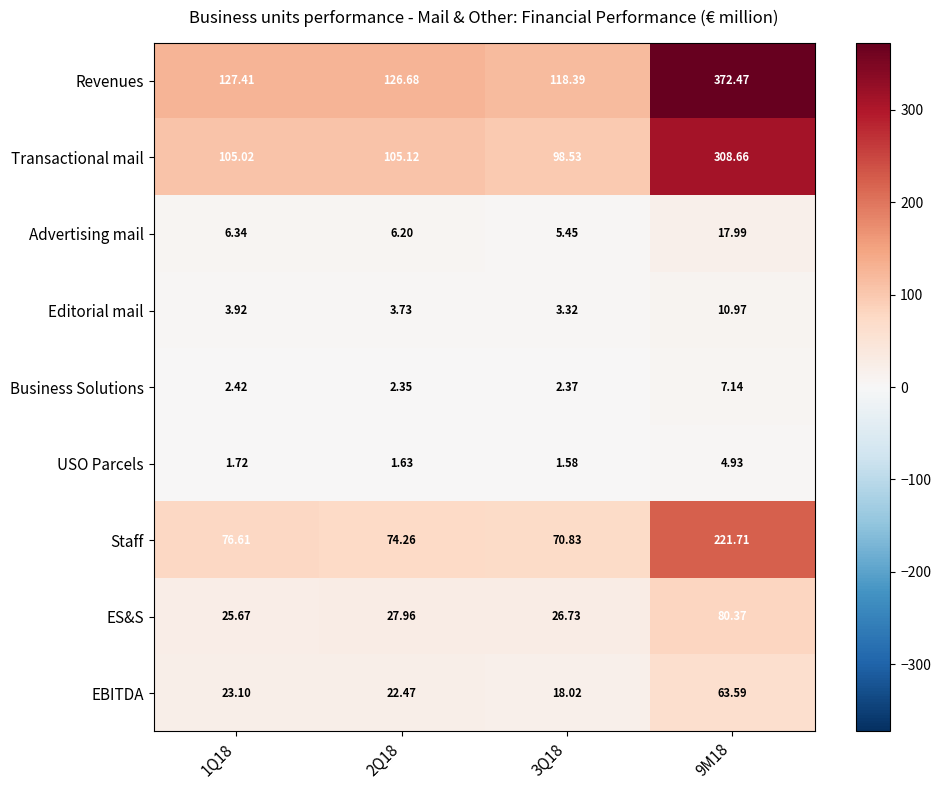

How many series are shown in this chart?

9